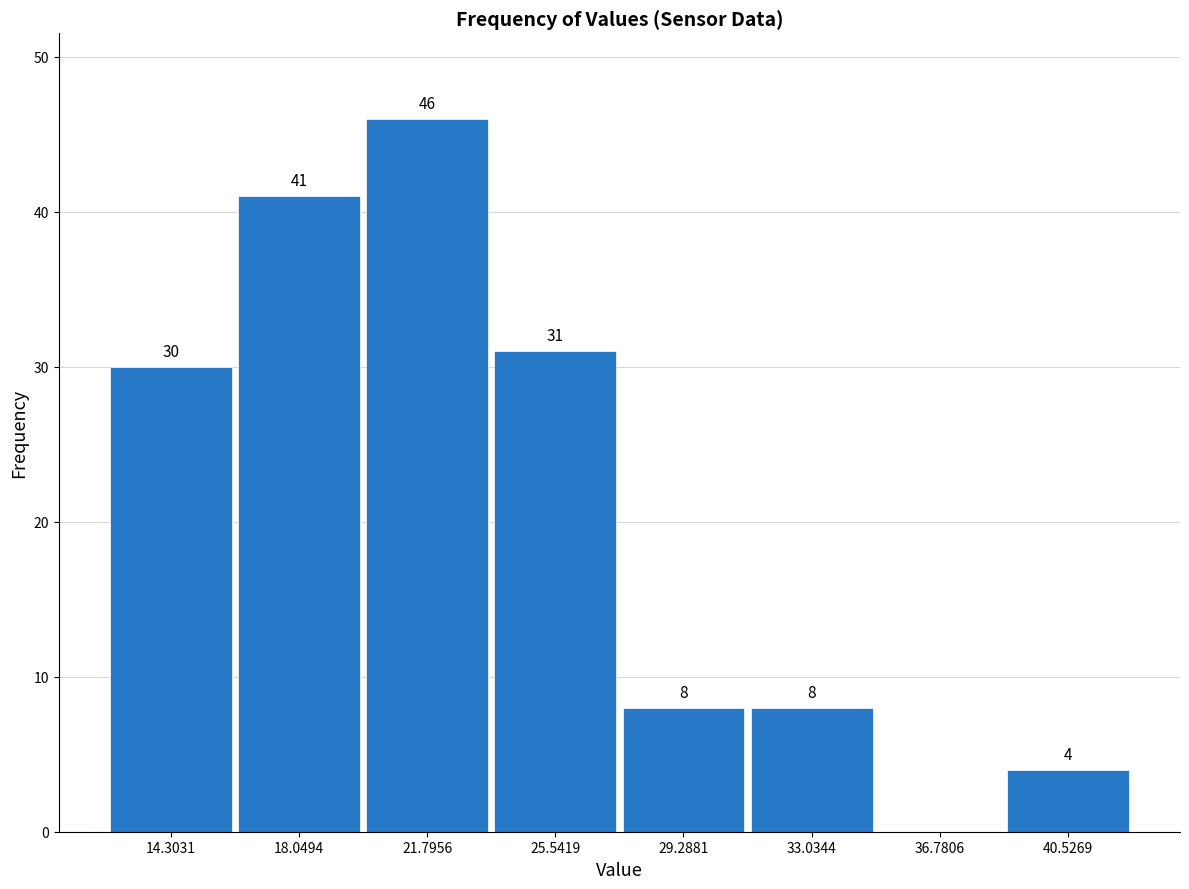

Over which range of the x-axis is the bar tallest?

20.0 to 23.5